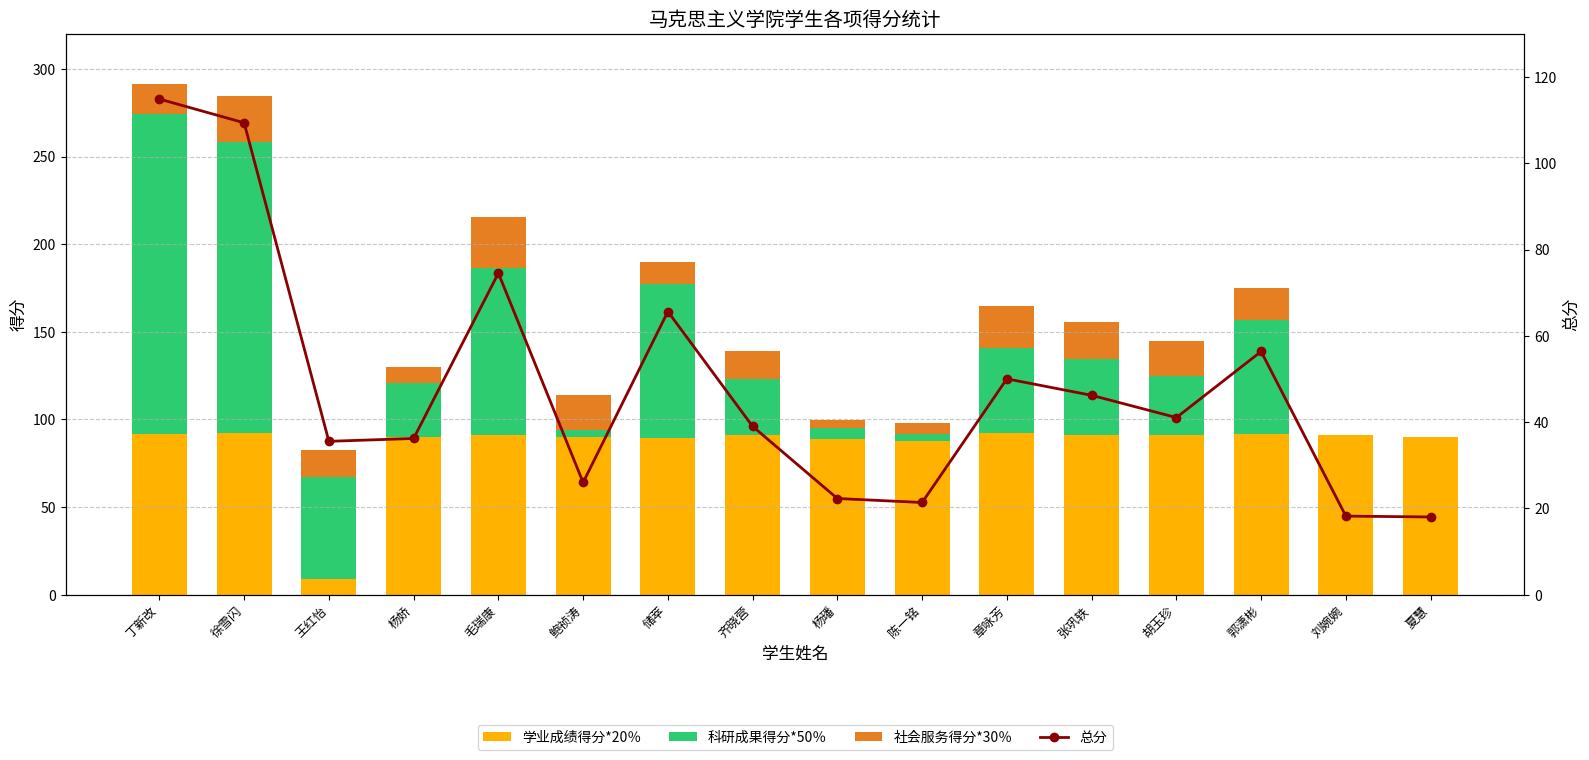

Between 徐雪闪 and 刘婉婉, which series saw the biggest shift?

科研成果得分*50％